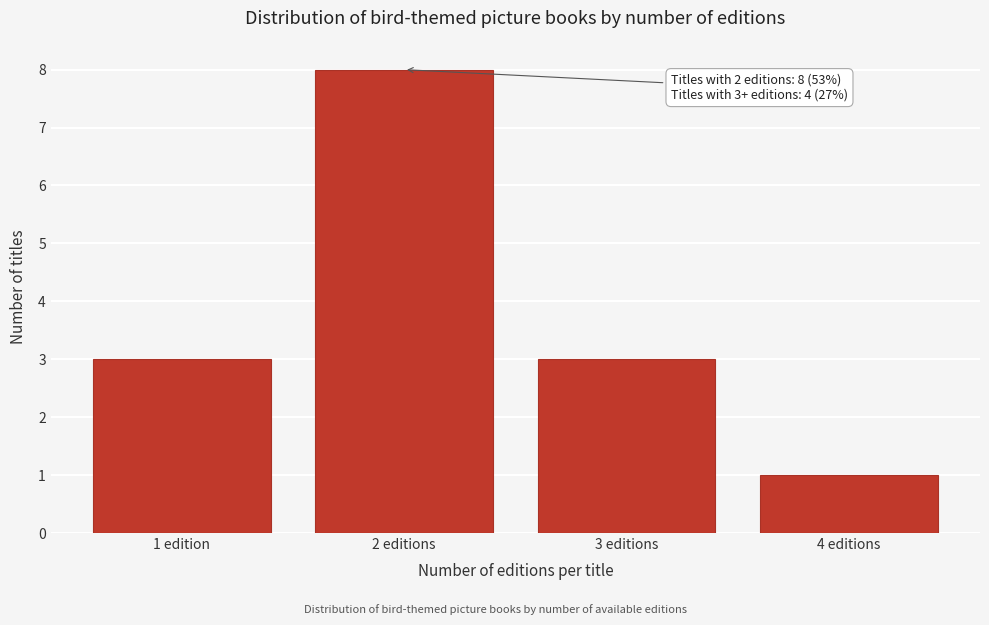

Reading right to left, what are all the values shown in this chart?

1	3	8	3